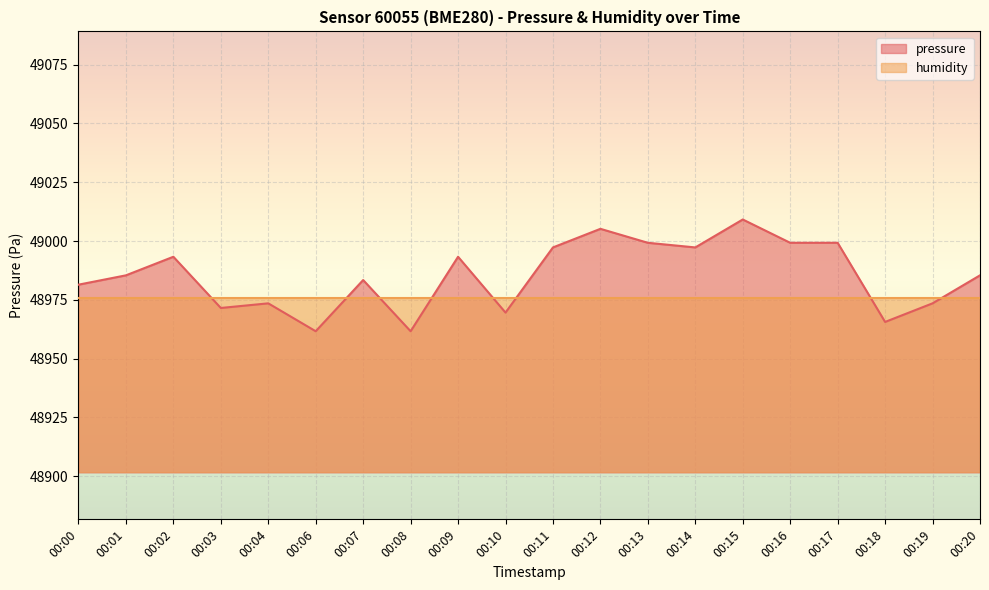

Approximately how many times larger is the value at 00:20 compared to 00:07?

1.0